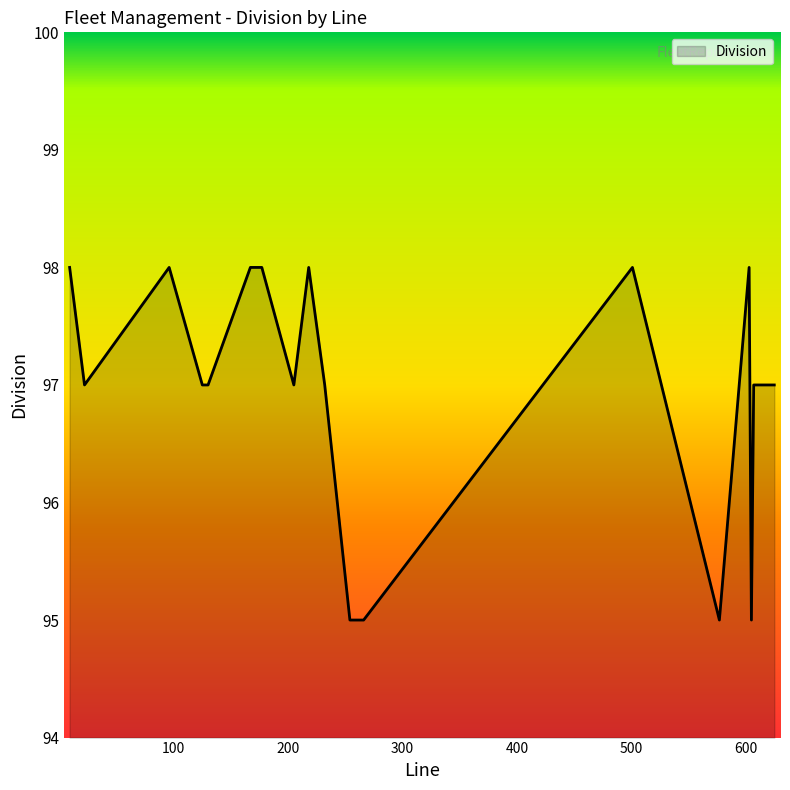

How many values are between 97 and 98?

15